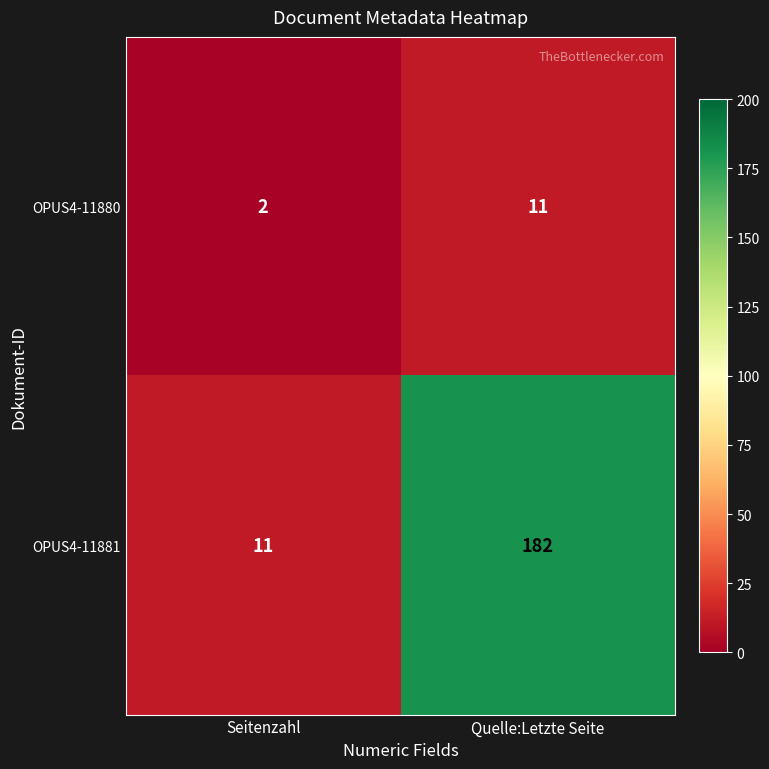

Rank the series by their average value, from lowest to highest.

OPUS4-11880, OPUS4-11881